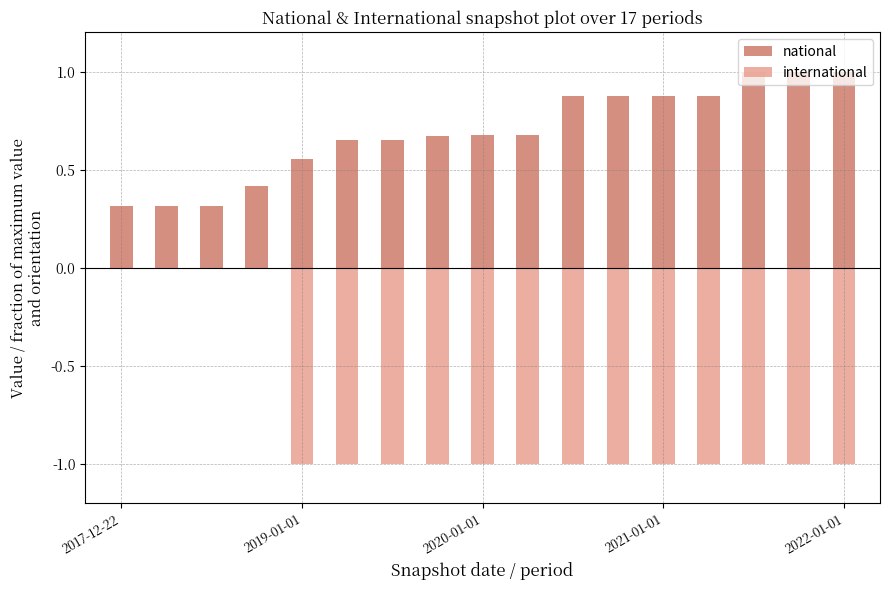

What are all the series names shown in the legend?

national, international